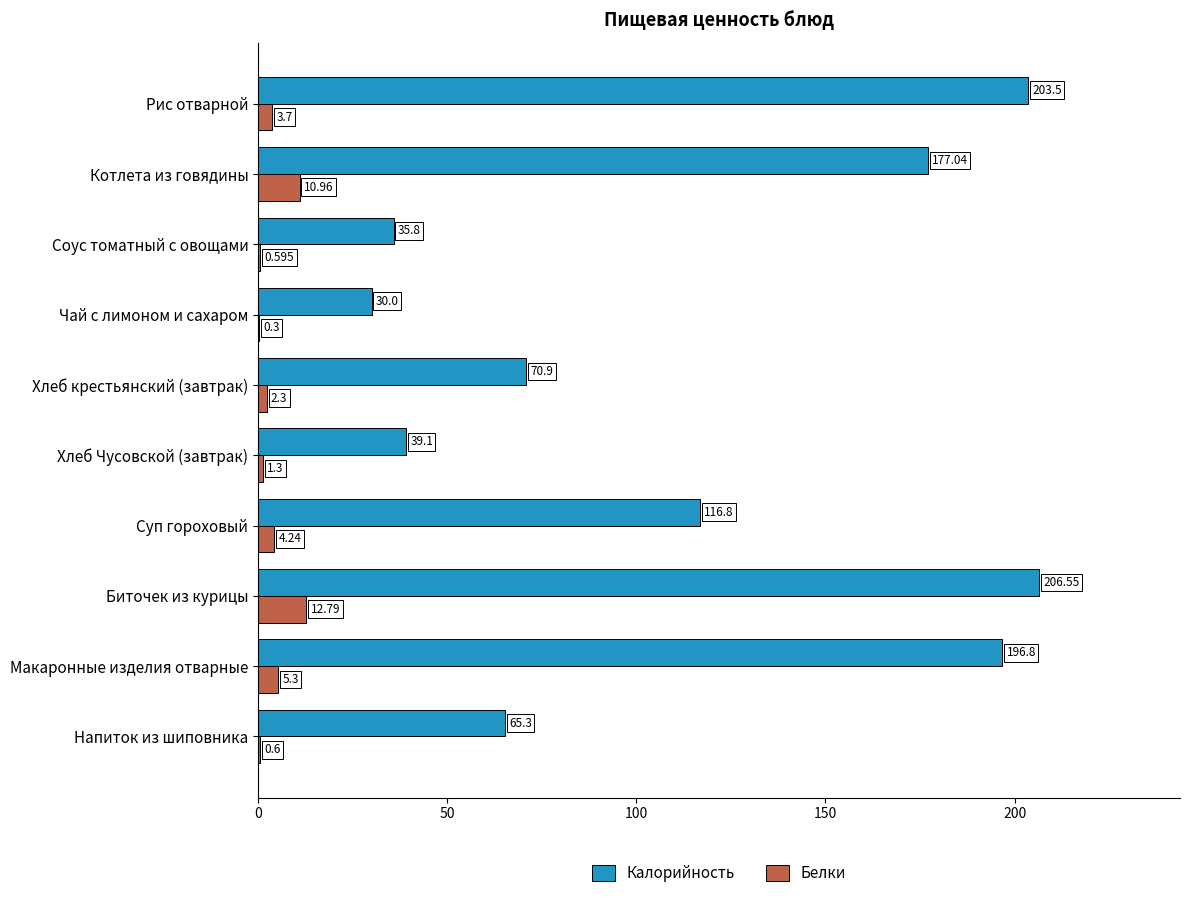

Where is Калорийность nearest to the value 118?

Суп гороховый